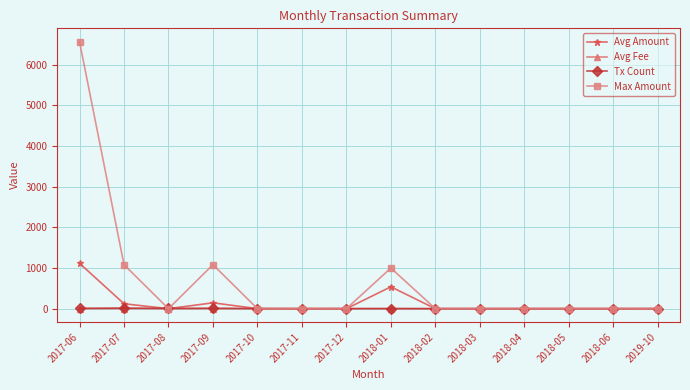

What is the value of the Tx Count point at the 1st from the left?

8.0